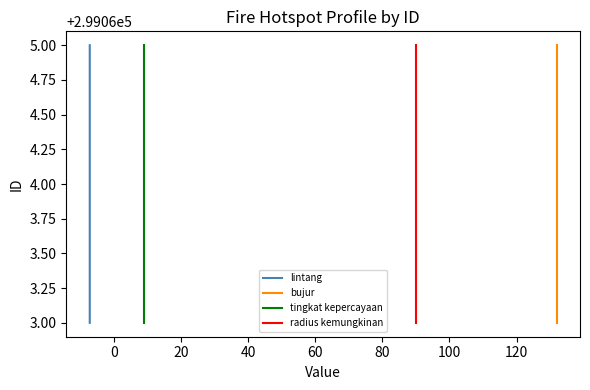

At how many categories does at least one series exceed 299063?

2